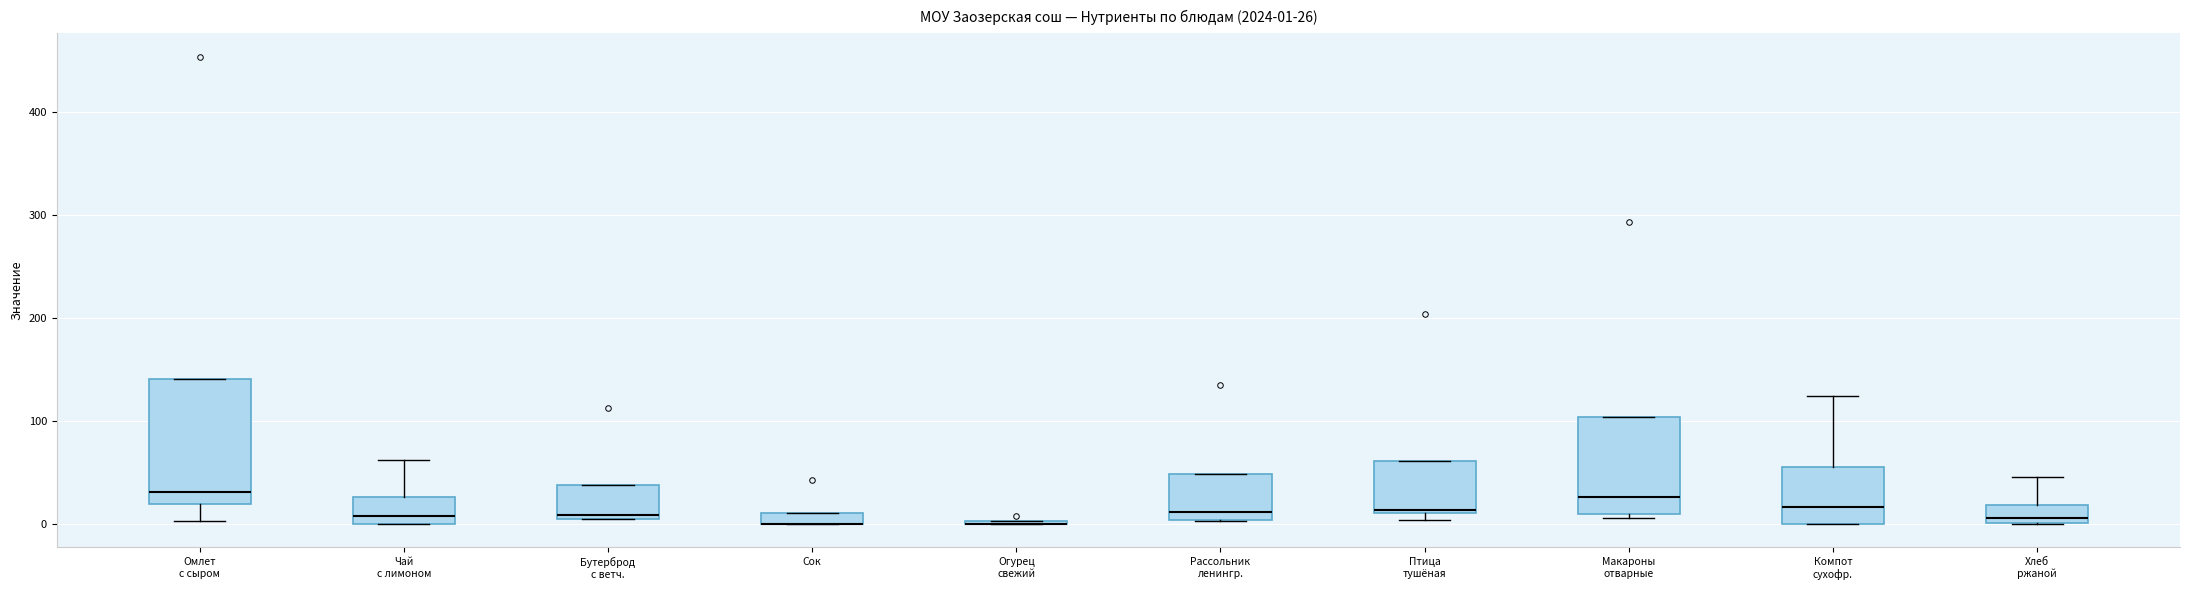

Comparing the boxes themselves (not the whiskers), which one is the tallest?

Омлет с сыром